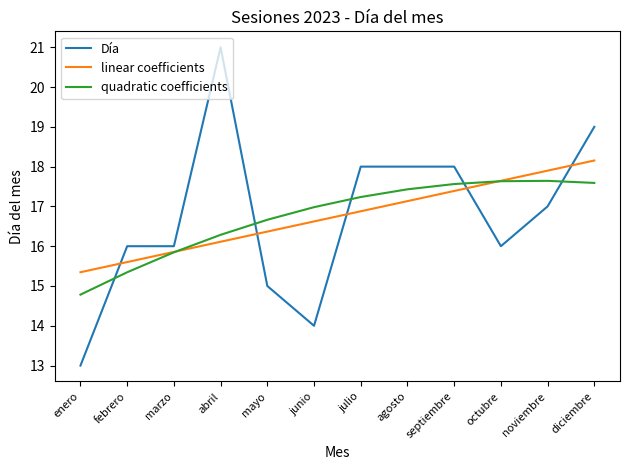

At which category does the chart reach its minimum across all series?

enero